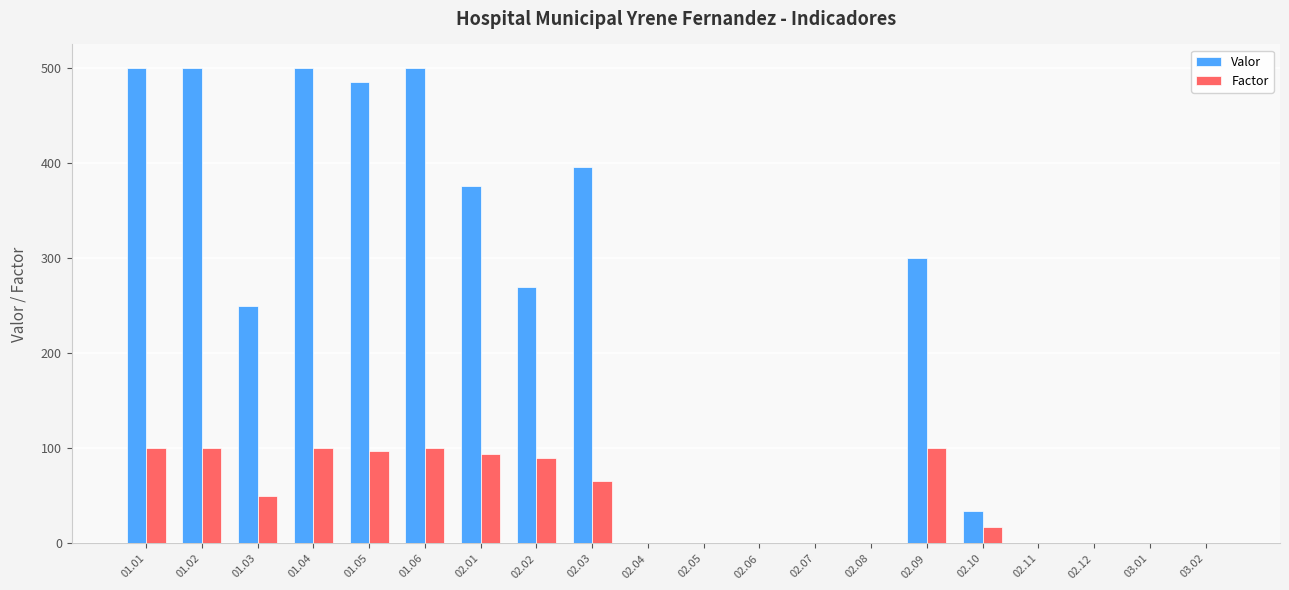

What is the maximum value shown in the chart?

500